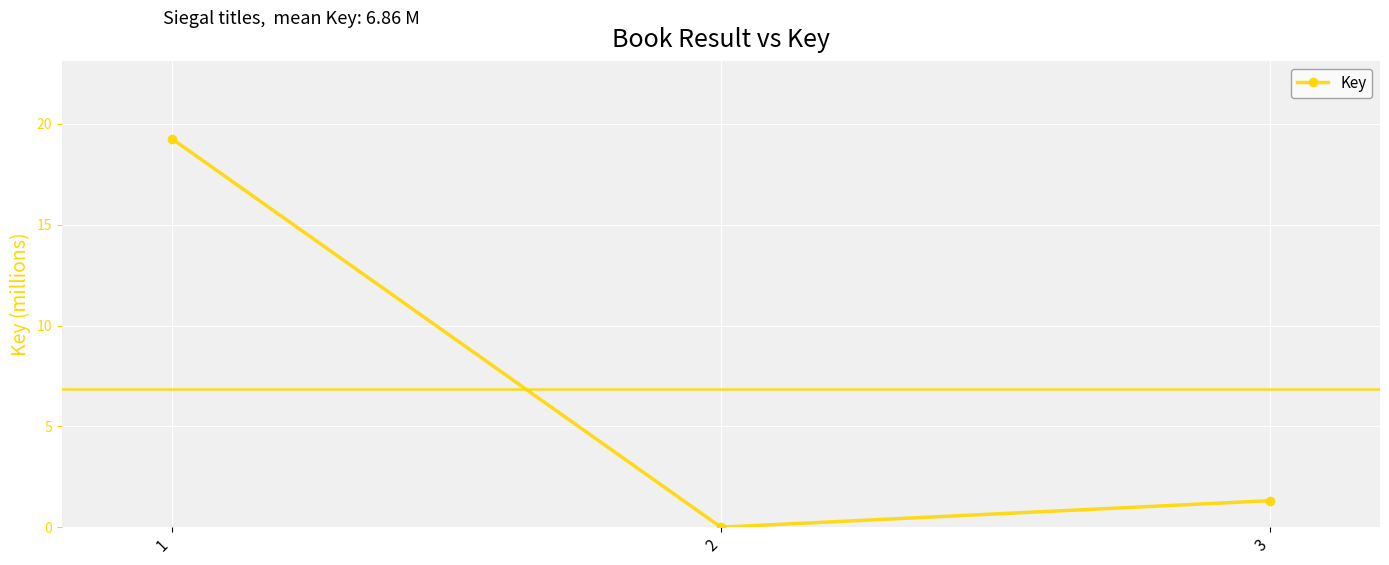

Is it true that the value at 1 is 31.2?

False